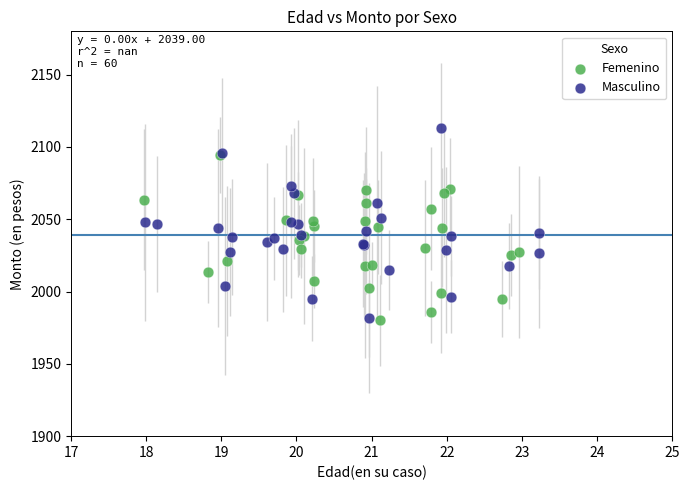

Which series reaches the maximum Y coordinate?

Masculino